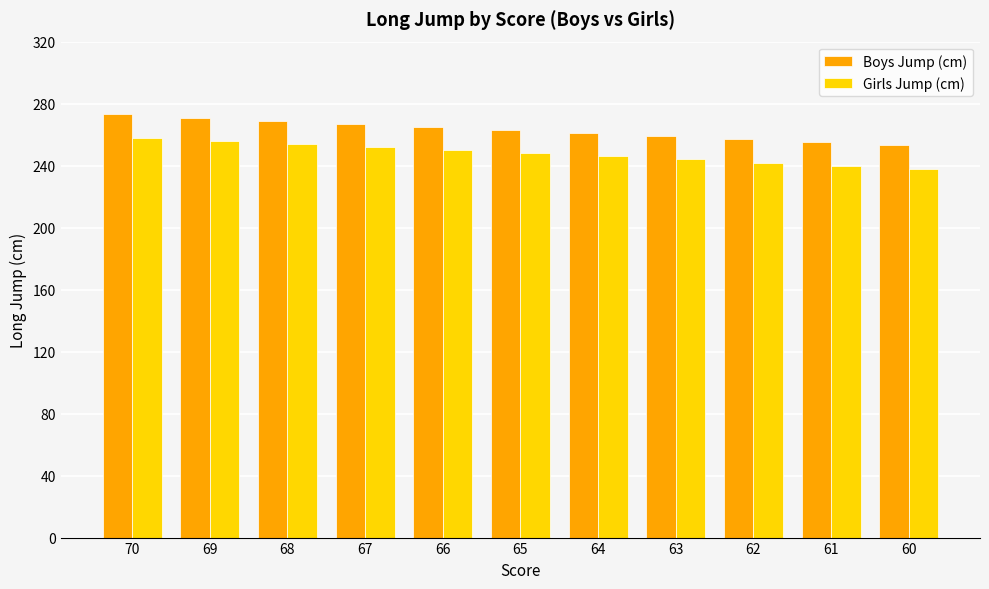

What is the spread (max minus min) of values at 62?

15